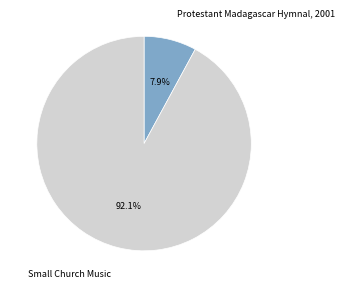

What portion of the pie excludes Protestant Madagascar Hymnal, 2001?

92.1%